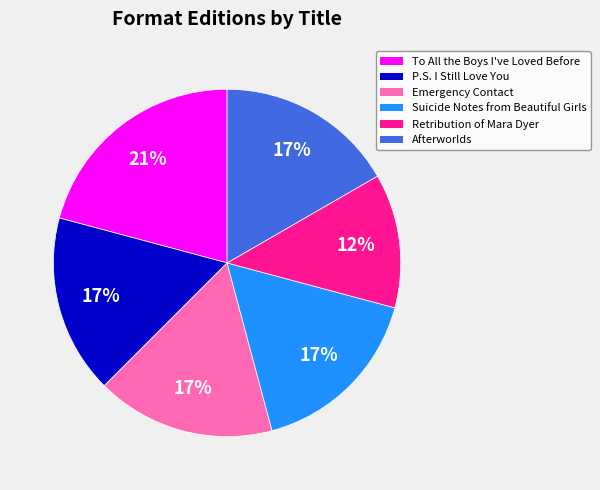

How many segments does this pie chart have?

6